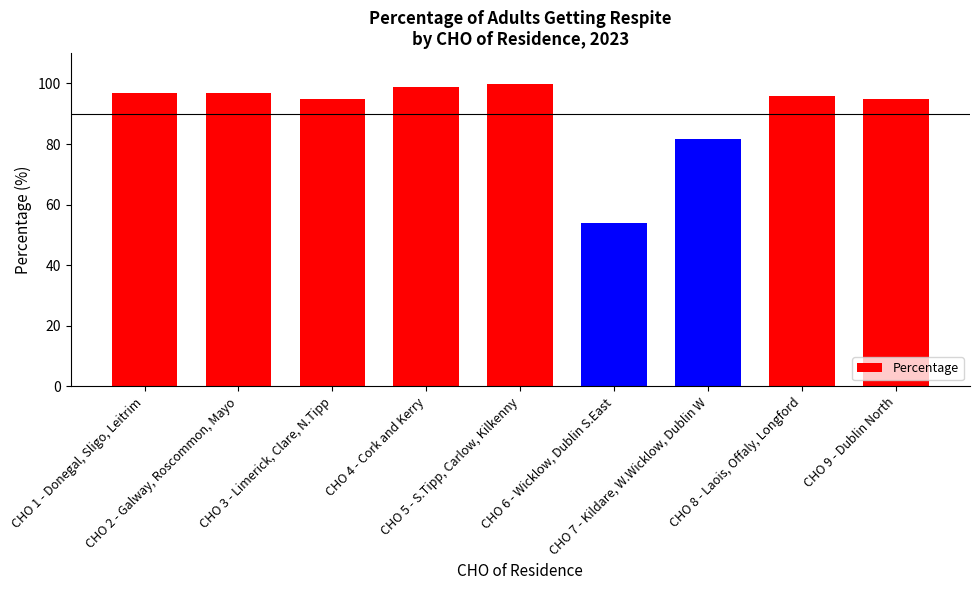

Between CHO 1 - Donegal, Sligo, Leitrim and CHO 7 - Kildare, W.Wicklow, Dublin W, which is larger?

CHO 1 - Donegal, Sligo, Leitrim